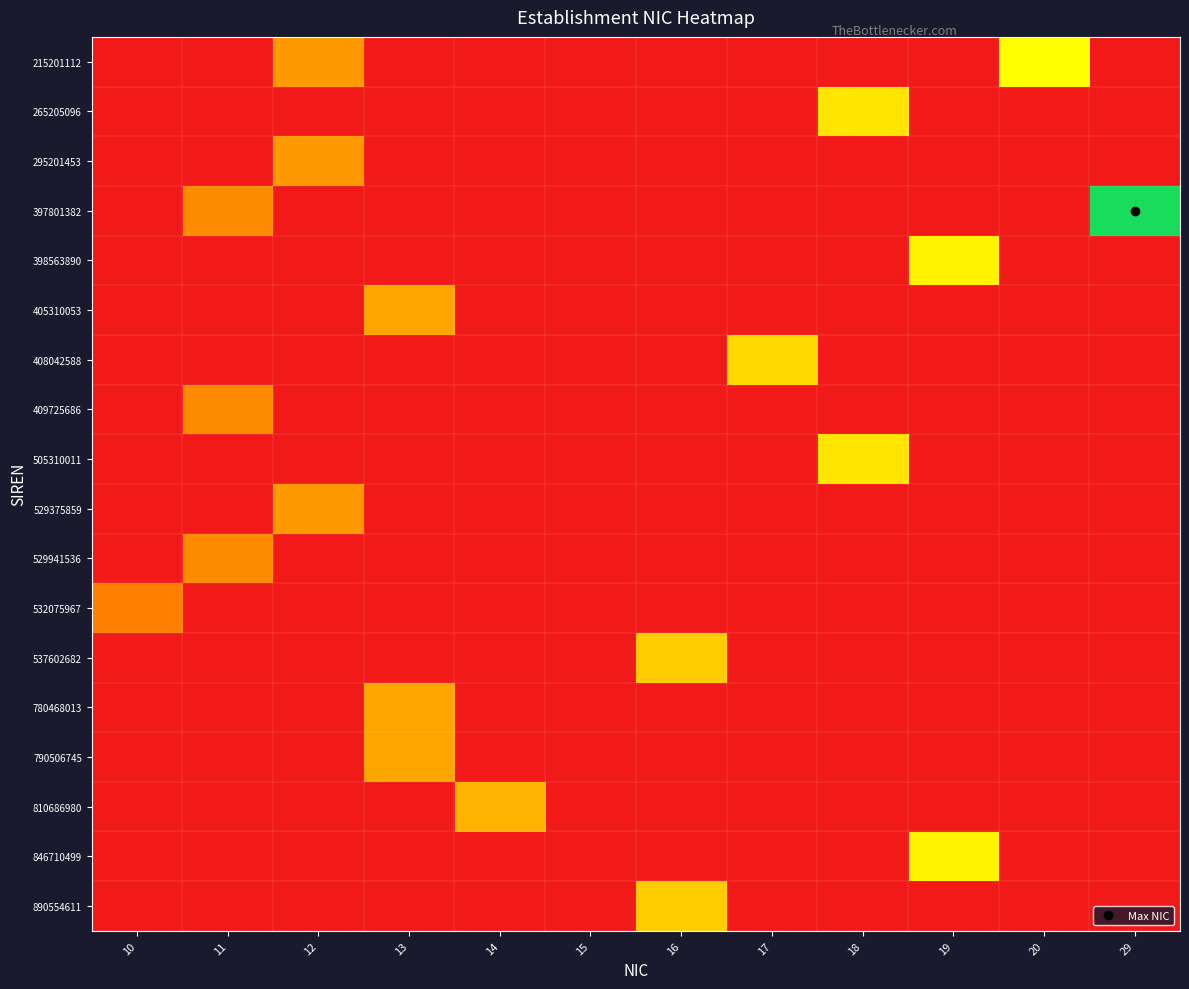

At which category is the sum across all series the highest?

13